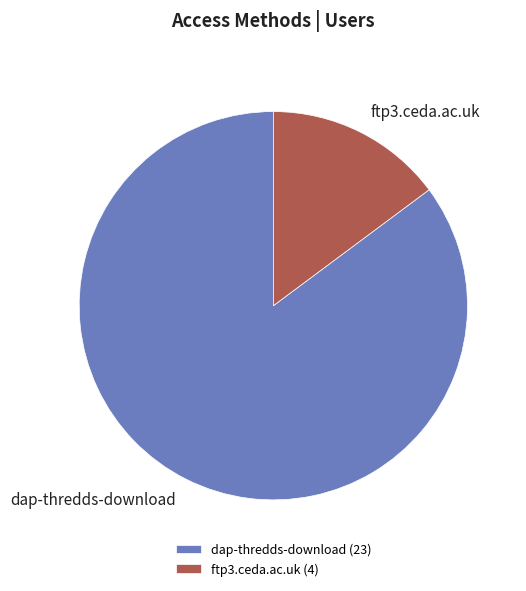

Which has a higher value, ftp3.ceda.ac.uk or dap-thredds-download?

dap-thredds-download